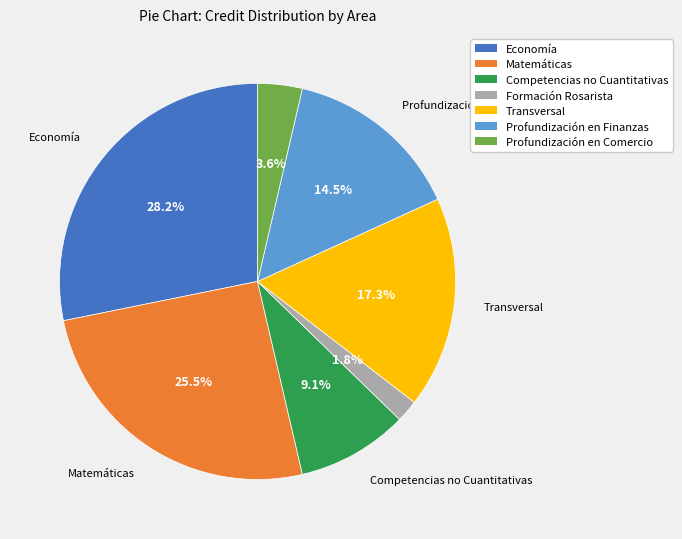

Rank the categories by value from lowest to highest.

Formación Rosarista, Profundización en Comercio, Competencias no Cuantitativas, Profundización en Finanzas, Transversal, Matemáticas, Economía